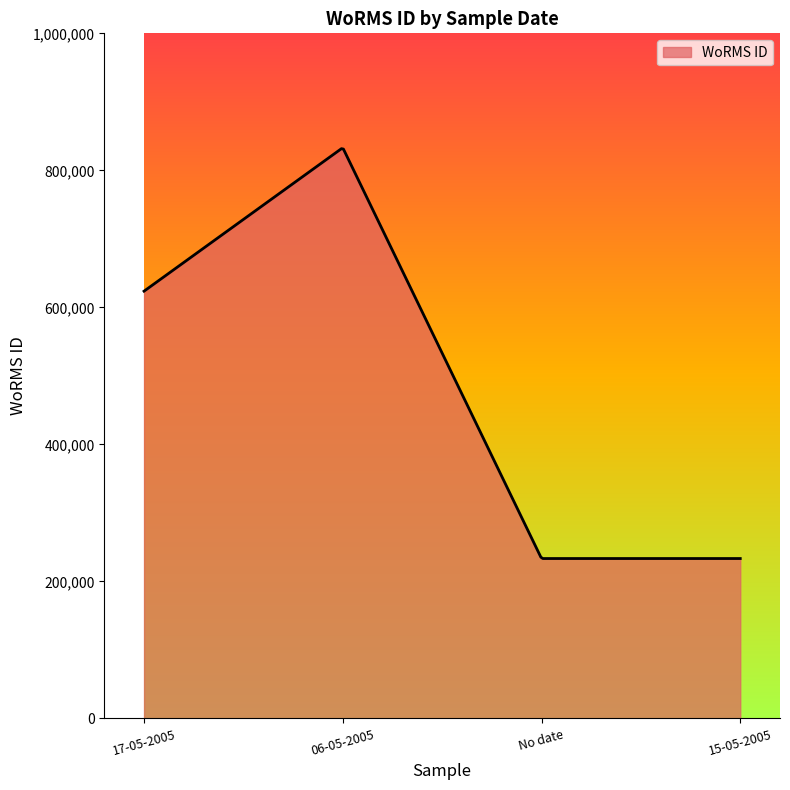

What is the difference between the maximum and minimum values?

598274.2